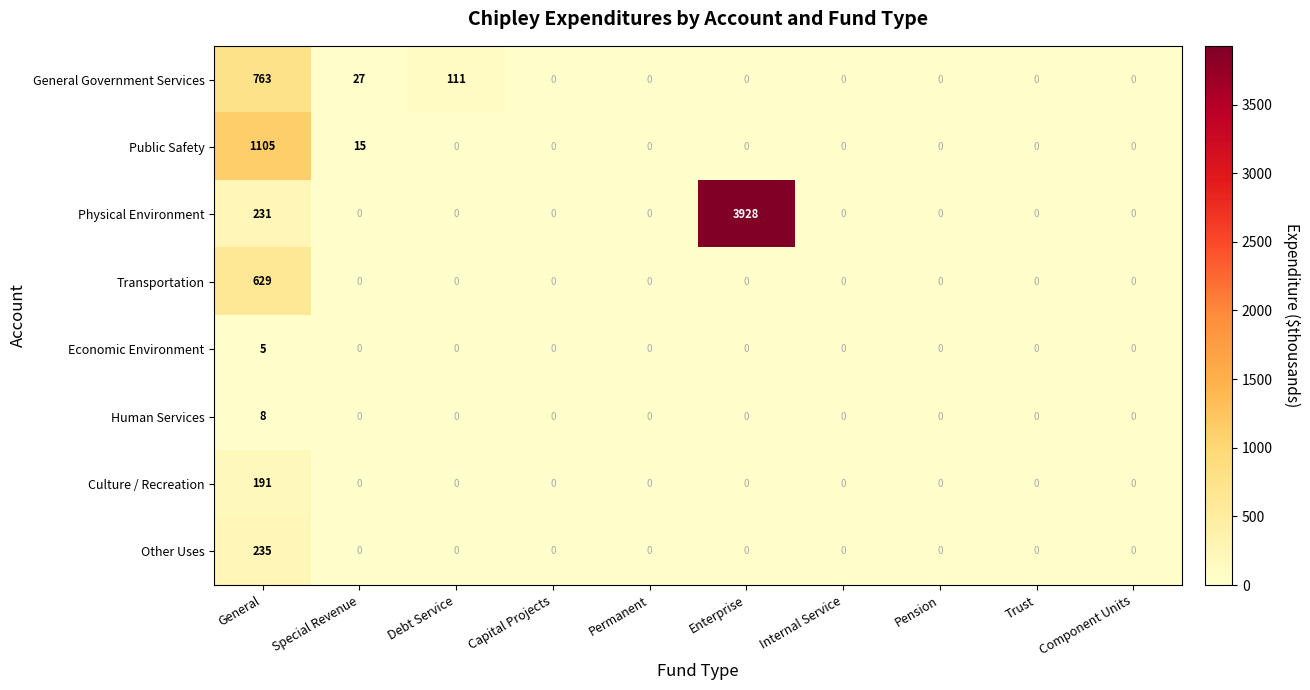

What is the difference between the maximum and second lowest values in the Human Services series?

8